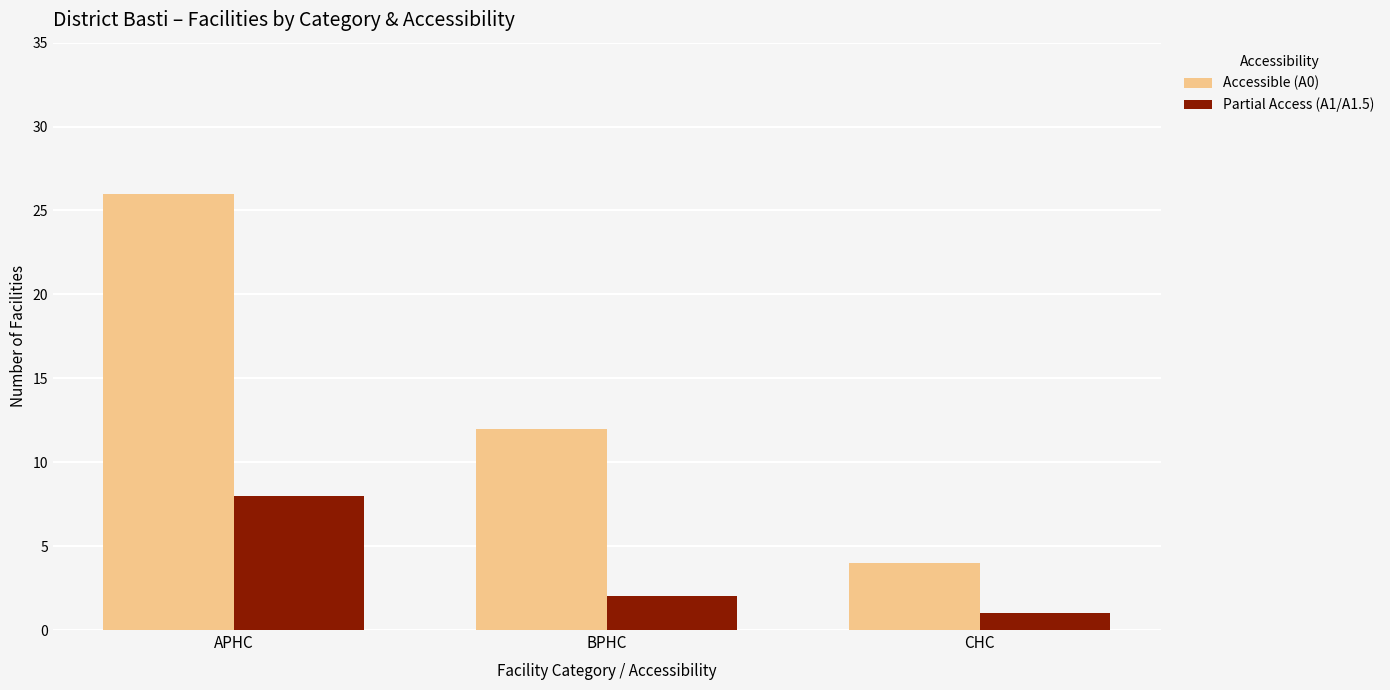

What is the maximum value shown in the chart?

26